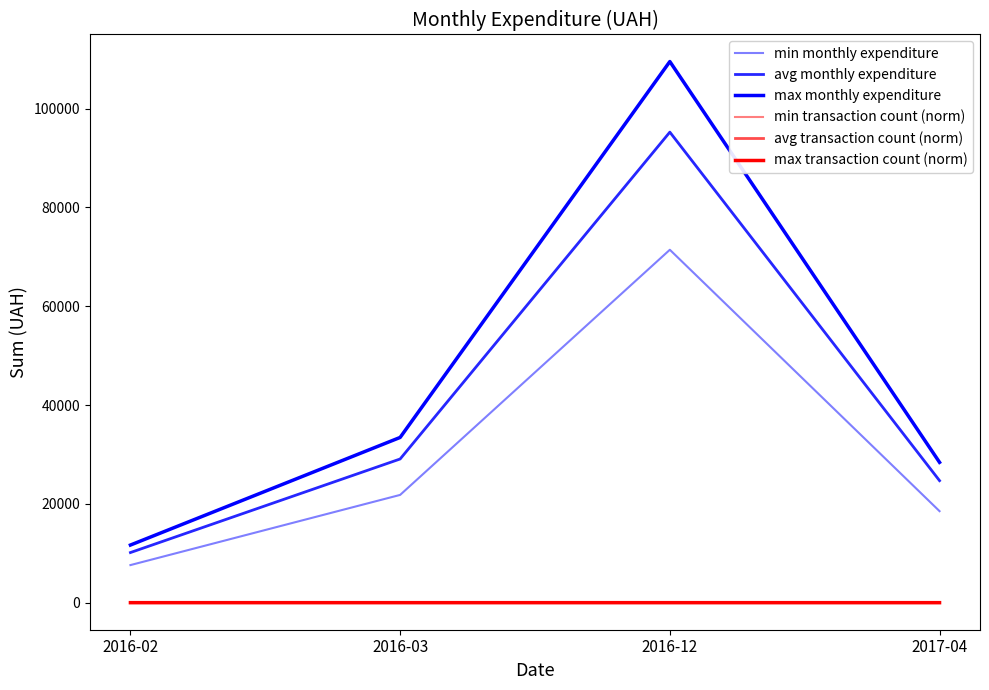

Which series changed the most between 2016-02 and 2016-12?

max monthly expenditure